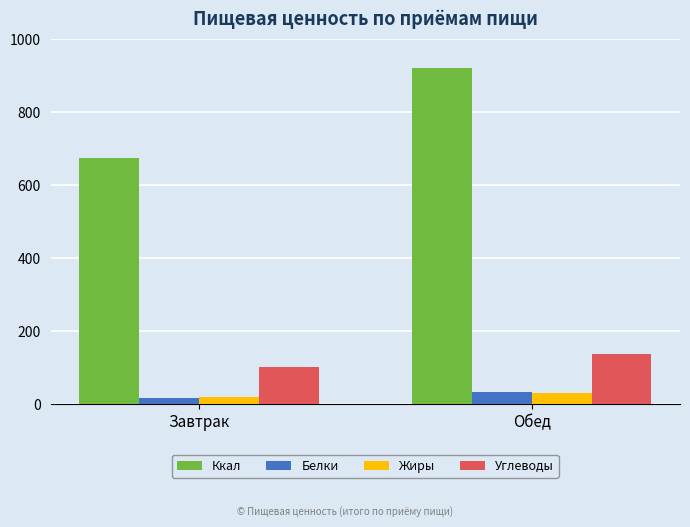

How many bars are there in total?

8